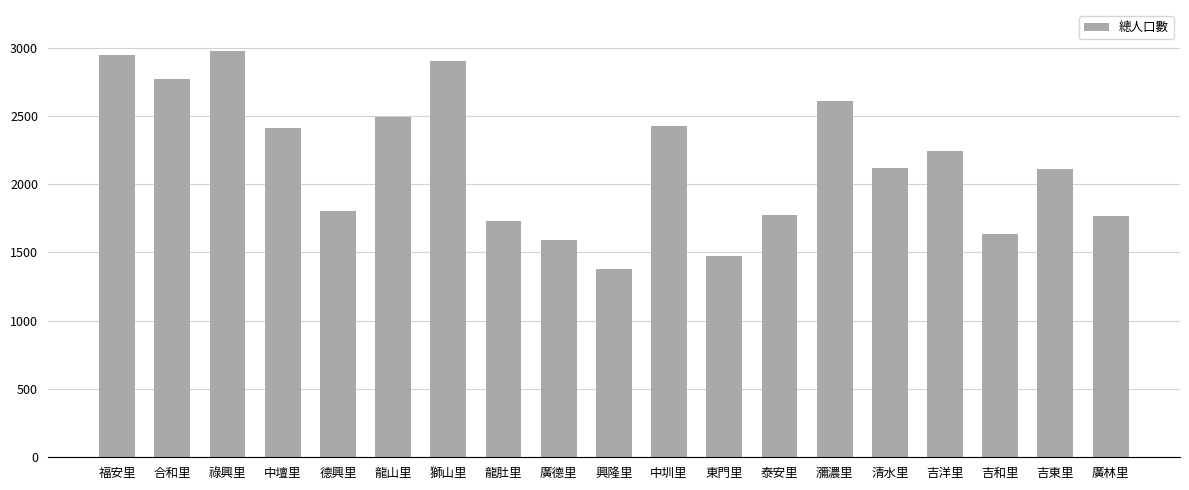

What is the sum of all values?

41167